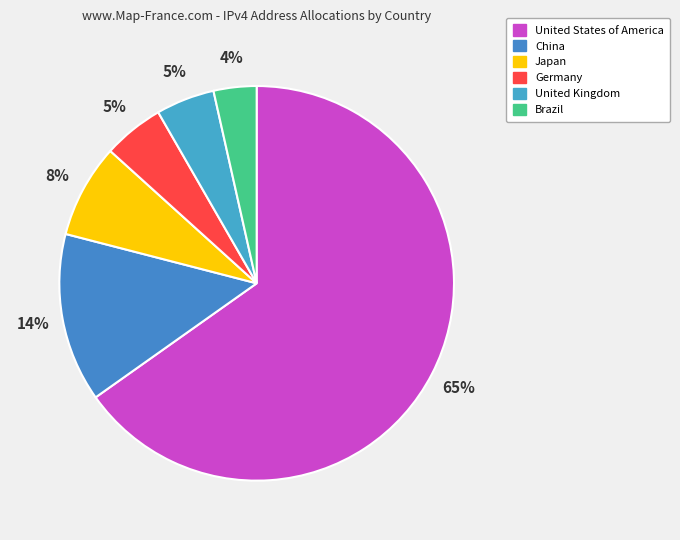

How much of the chart is everything except Germany?

95.0%